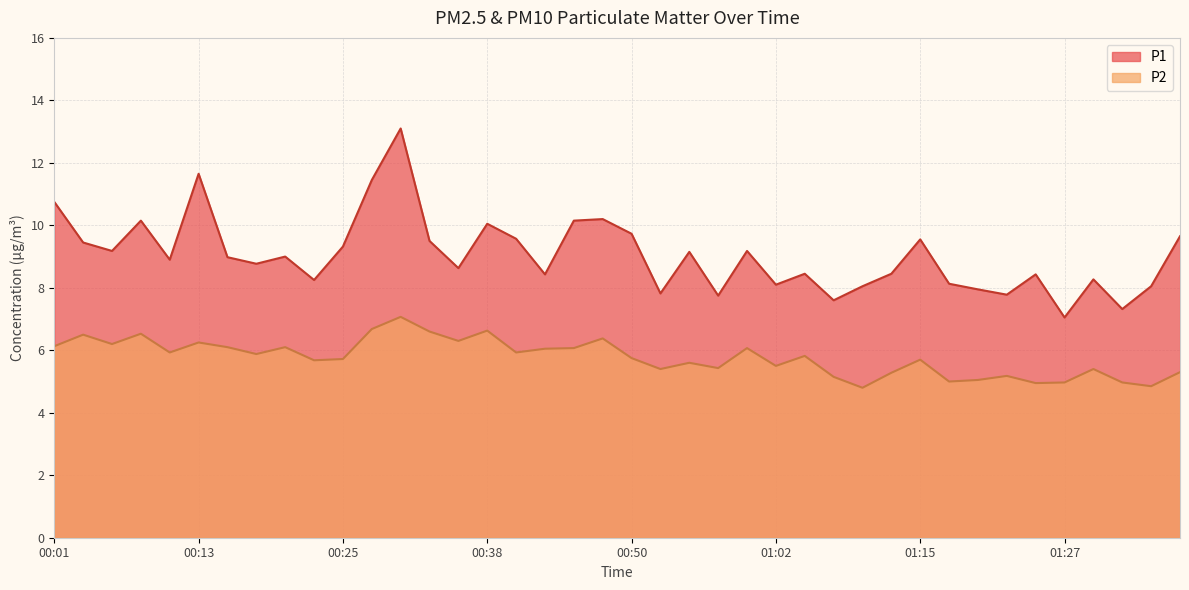

At which category does P2 reach its first local peak?

00:03